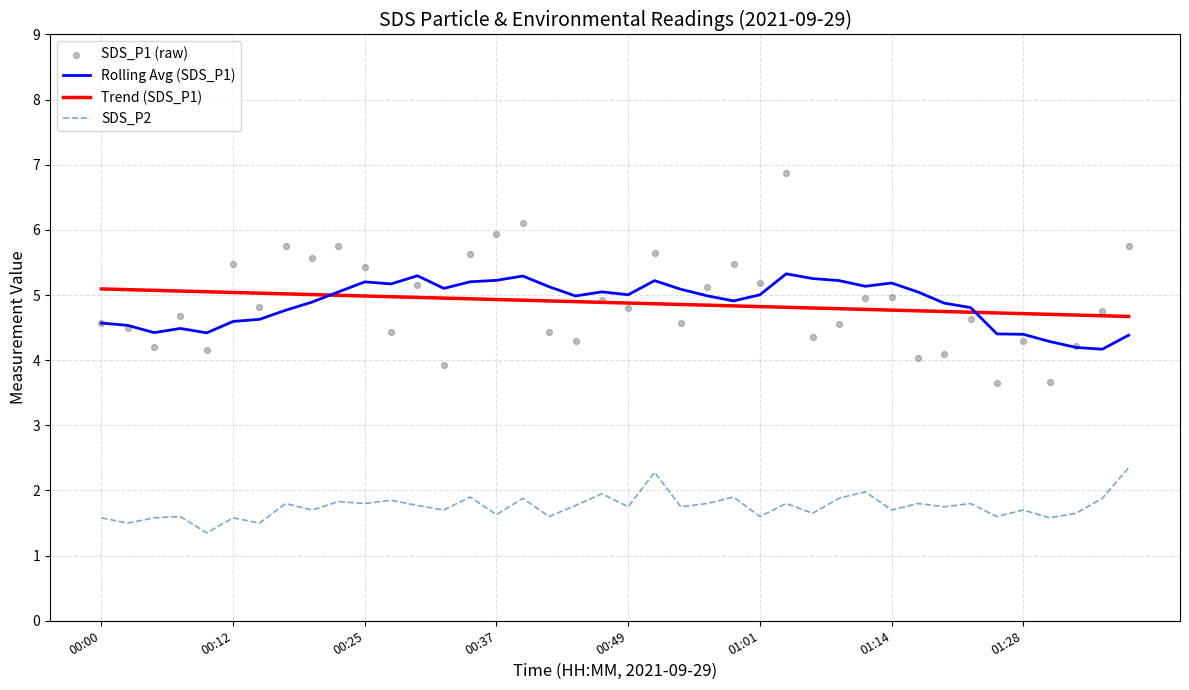

True or false: Rolling Avg (SDS_P1) has a value of 5.2 at 00:37.

True